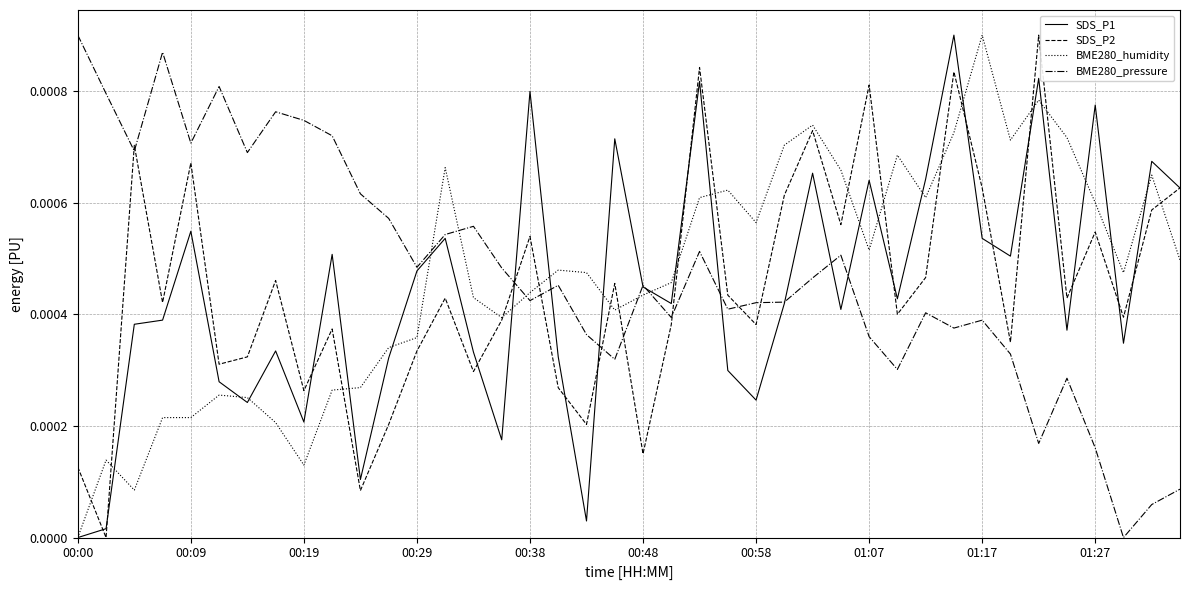

Which series ends up on top after the final intersection of BME280_pressure and BME280_humidity?

BME280_humidity